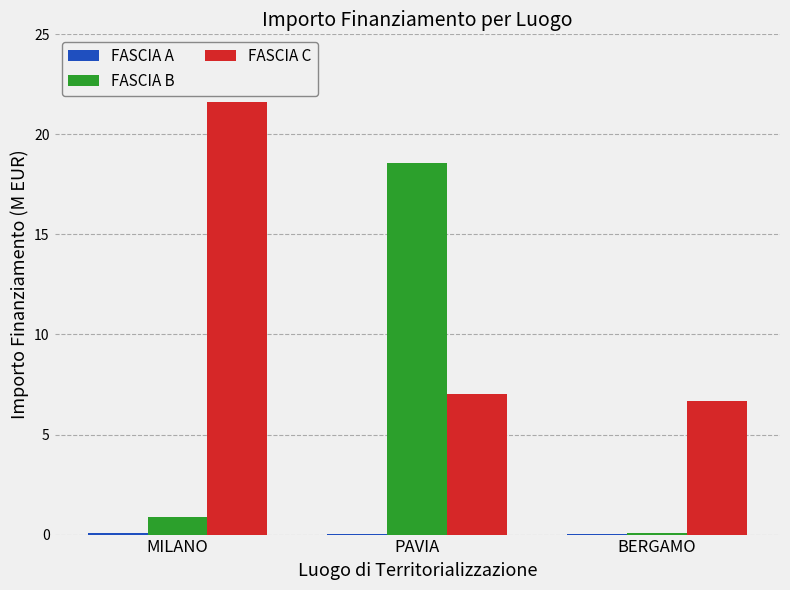

What is the highest value of the FASCIA C series?

21.6